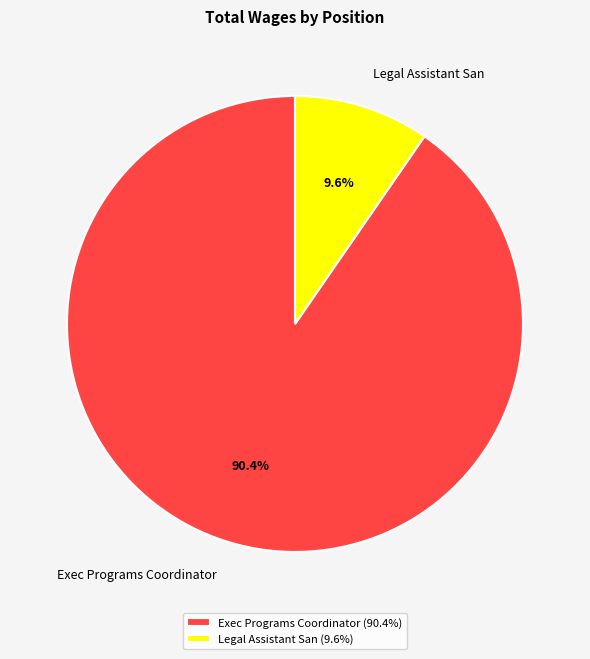

Rank the categories by value from highest to lowest.

Exec Programs Coordinator, Legal Assistant San